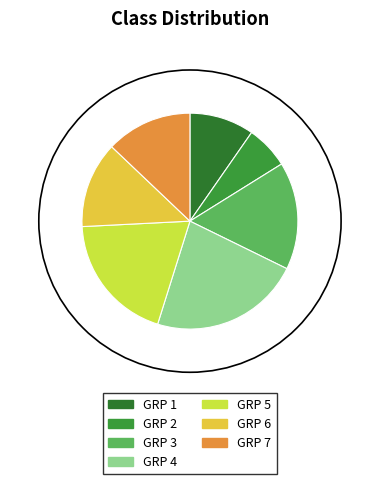

Is it true that GRP 3 is 16% of the pie?

True